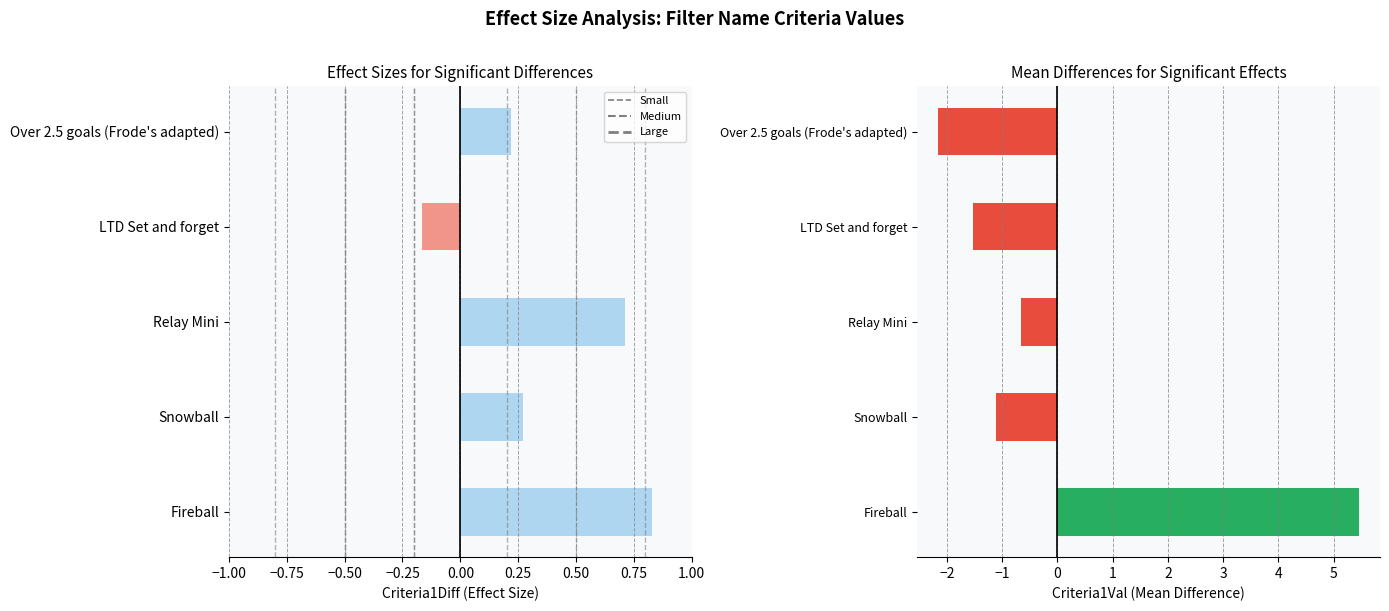

The value of Criteria1Diff at Over 2.5 goals (Frode's adapted) is 0.1. True or false?

False